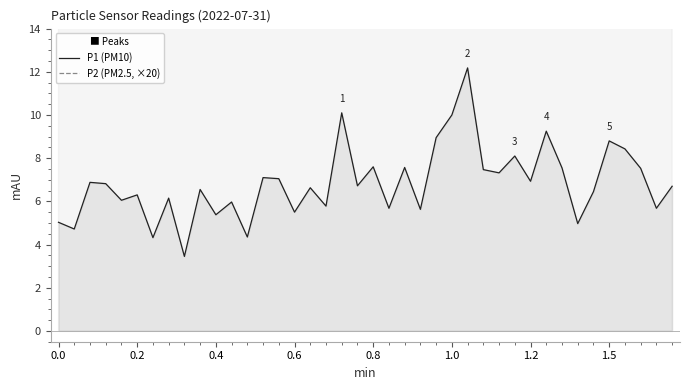

What is the maximum value for P1 (PM10)?

12.2